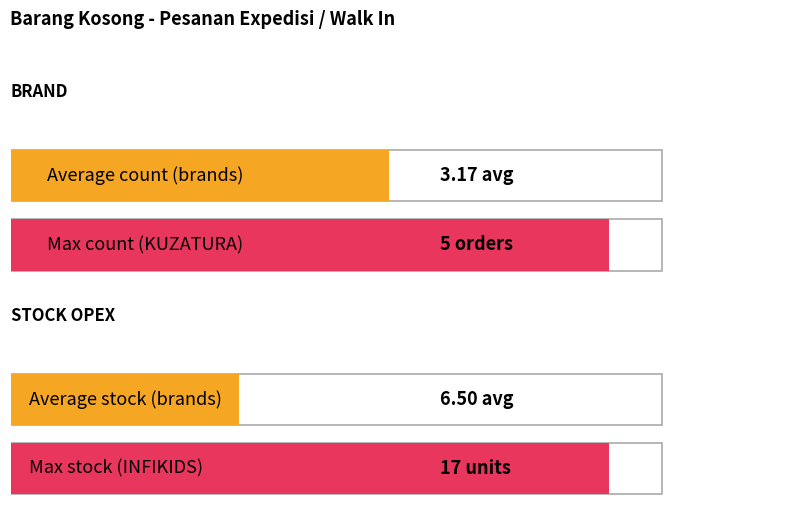

How many bars are there in each group?

2